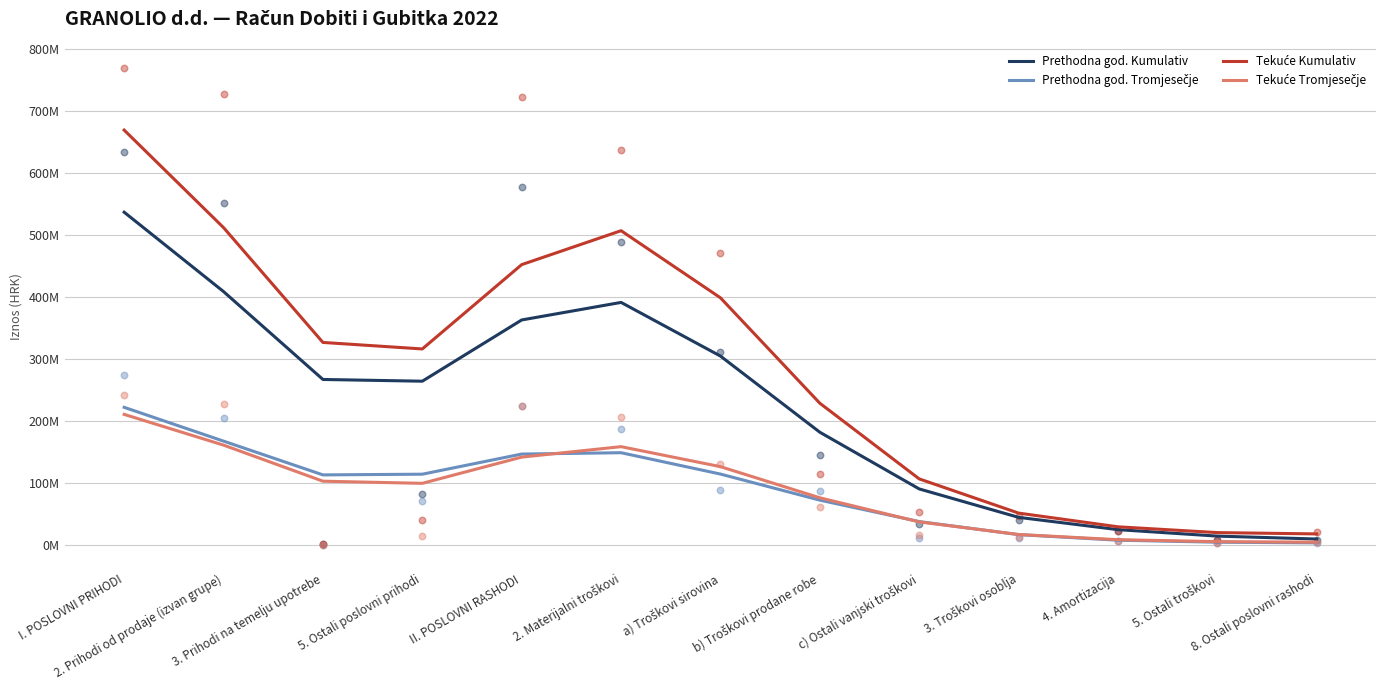

At which category is the sum across all series the highest?

I. POSLOVNI PRIHODI